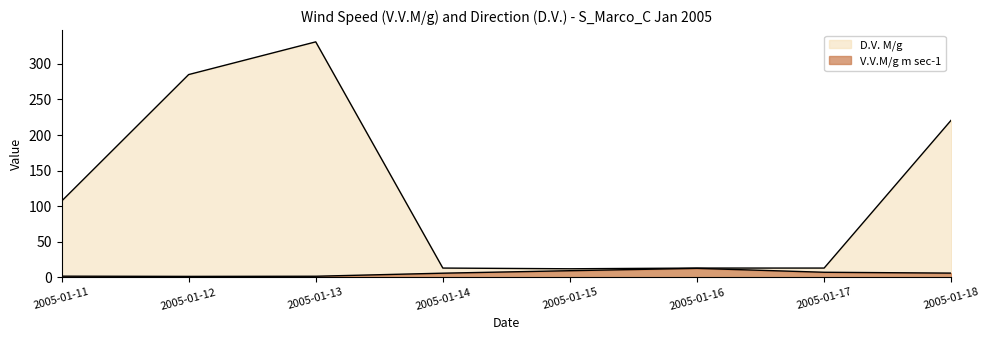

How many distinct data groups are displayed?

2